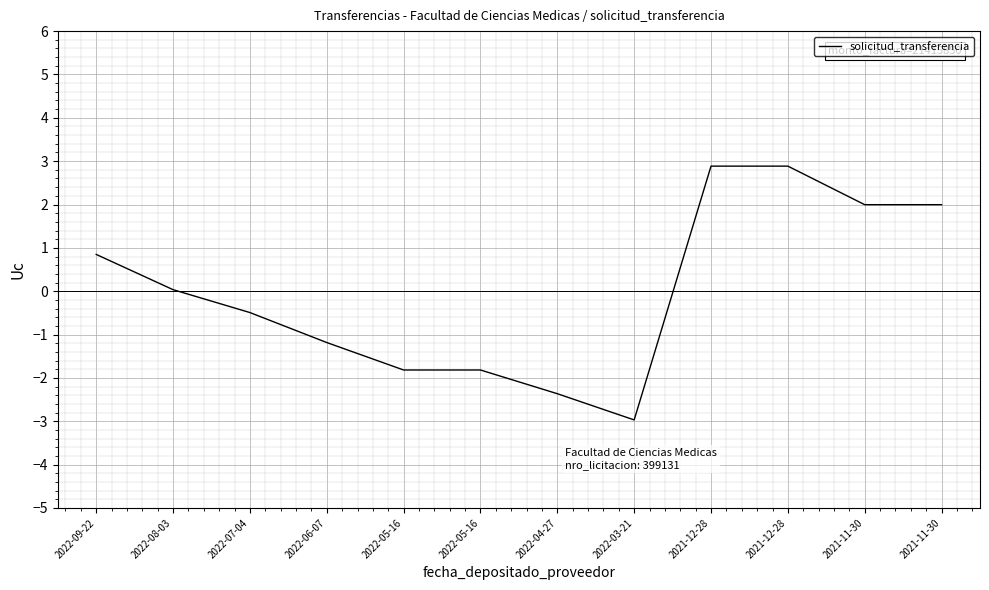

What is the sum of the values at 2021-12-28 and 2022-04-27?

0.5